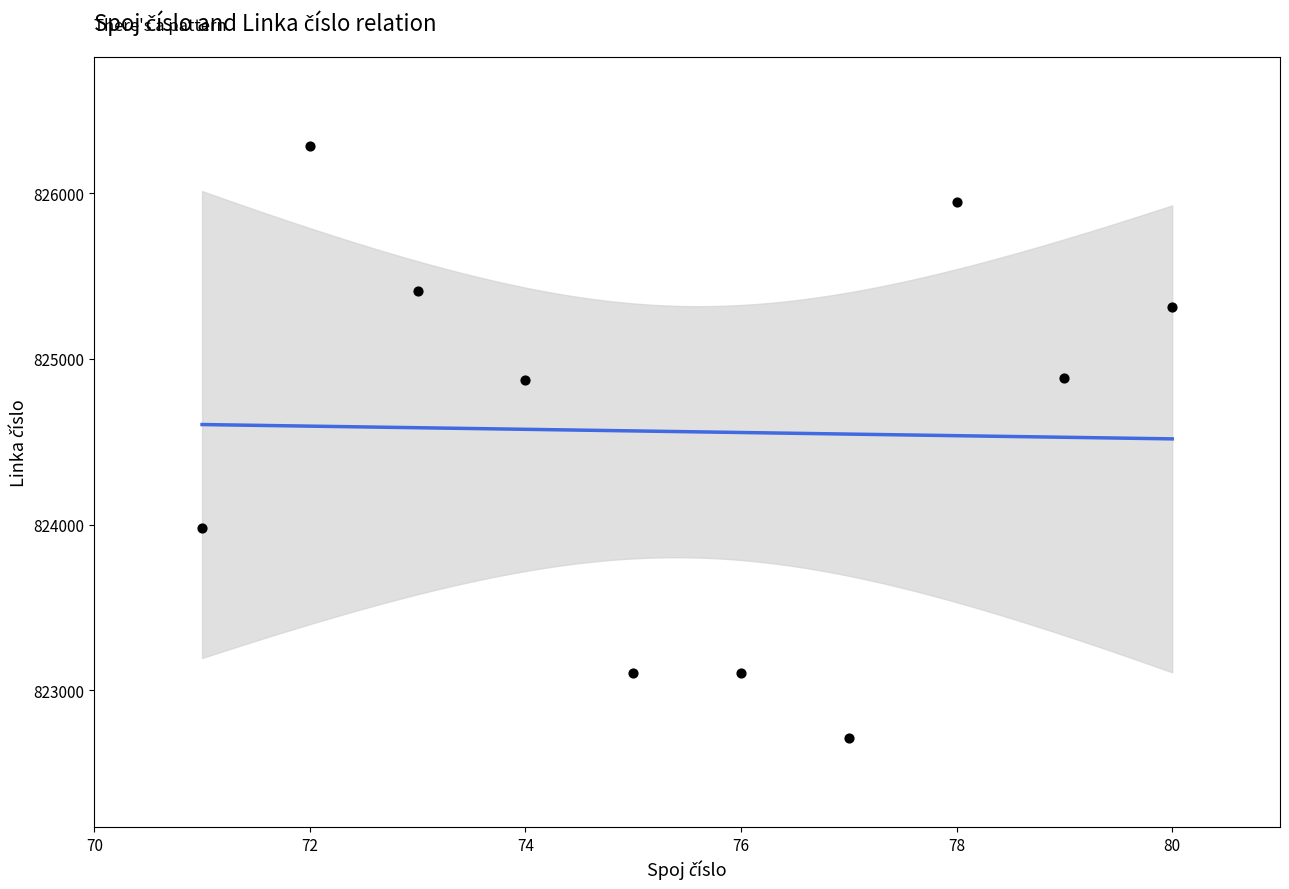

What is the average Y value?

824560.5